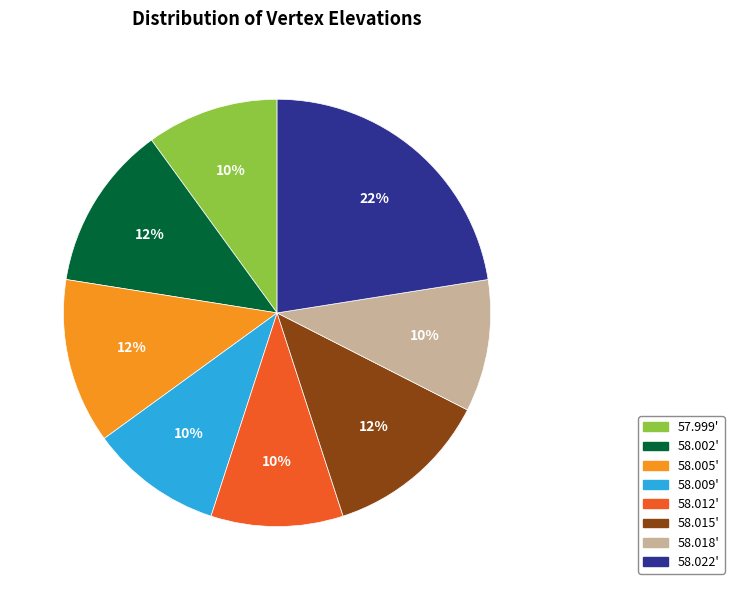

To the nearest percent, what is the difference between the largest and smallest slice percentages?

12%